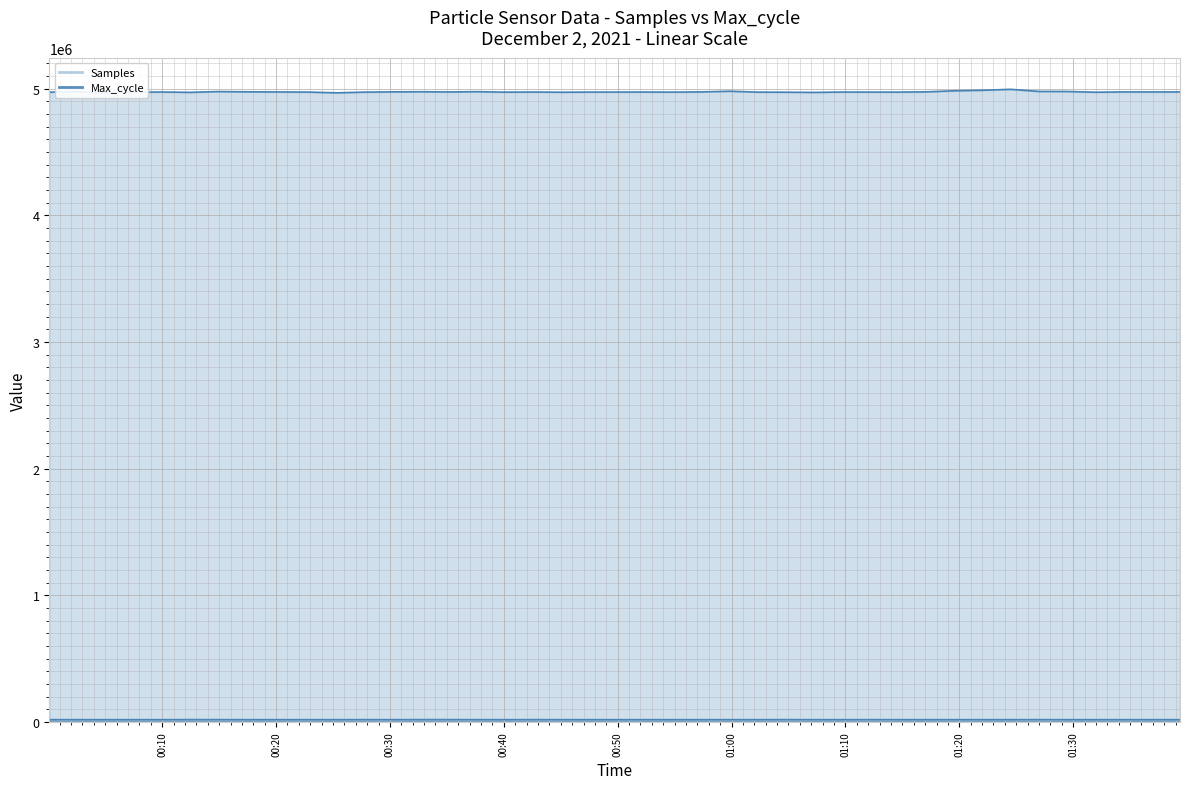

True or false: Max_cycle and Samples intersect in this chart.

False